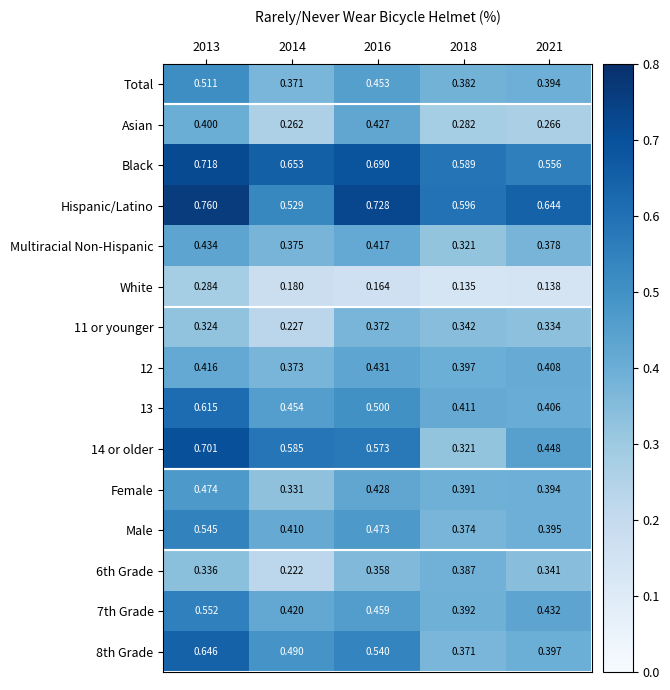

Is the value of Black at 2021 greater than the value of Multiracial Non-Hispanic at 2014?

Yes